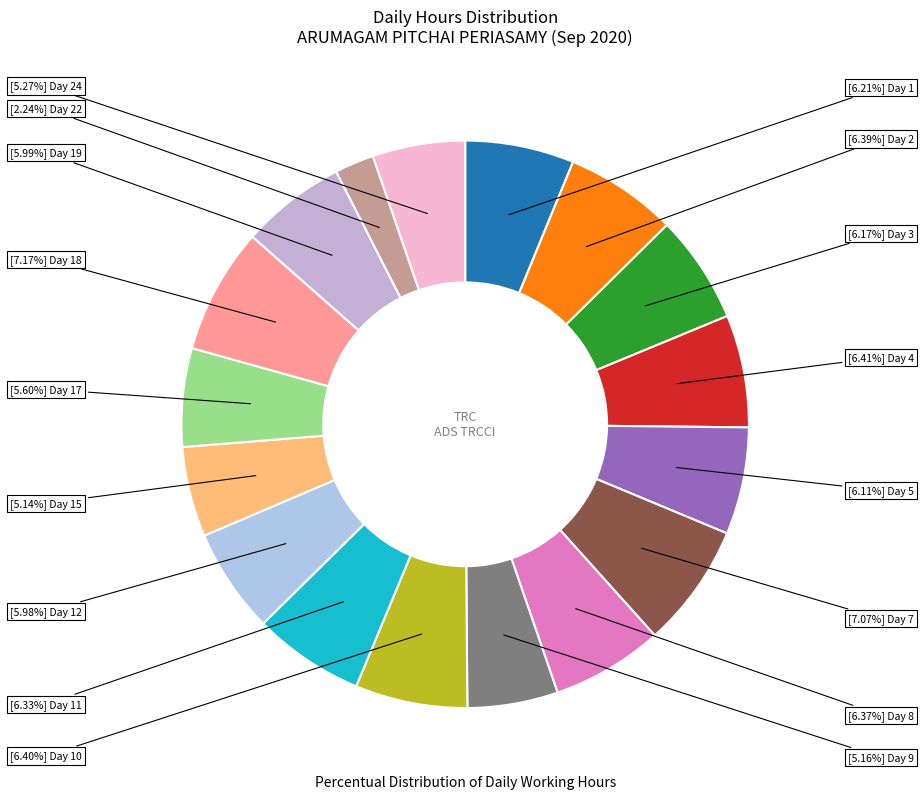

How many segments does this pie chart have?

17